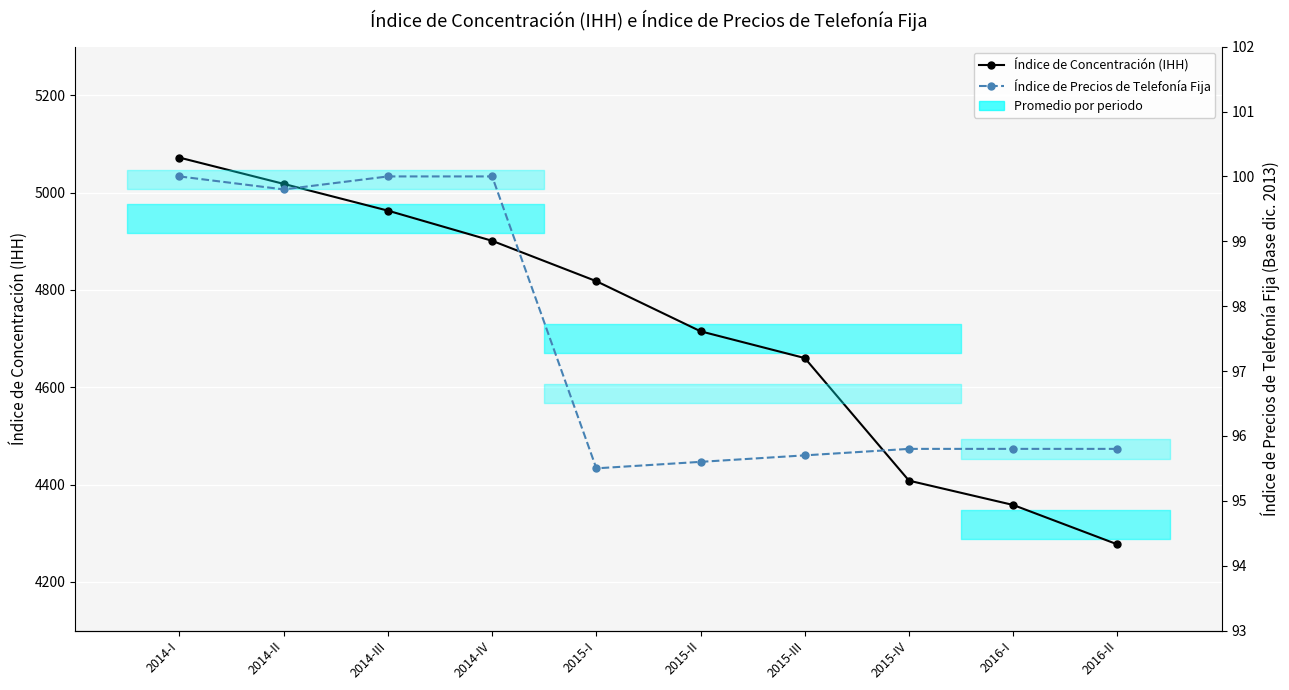

Reading right to left, transcribe all the data shown in this chart.

Índice de Concentración (IHH): 4277.0	4358.0	4408.0	4660.0	4715.0	4818.0	4901.0	4963.0	5018.0	5072.0
Índice de Precios de Telefonía Fija: 95.8	95.8	95.8	95.7	95.6	95.5	100.0	100.0	99.8	100.0